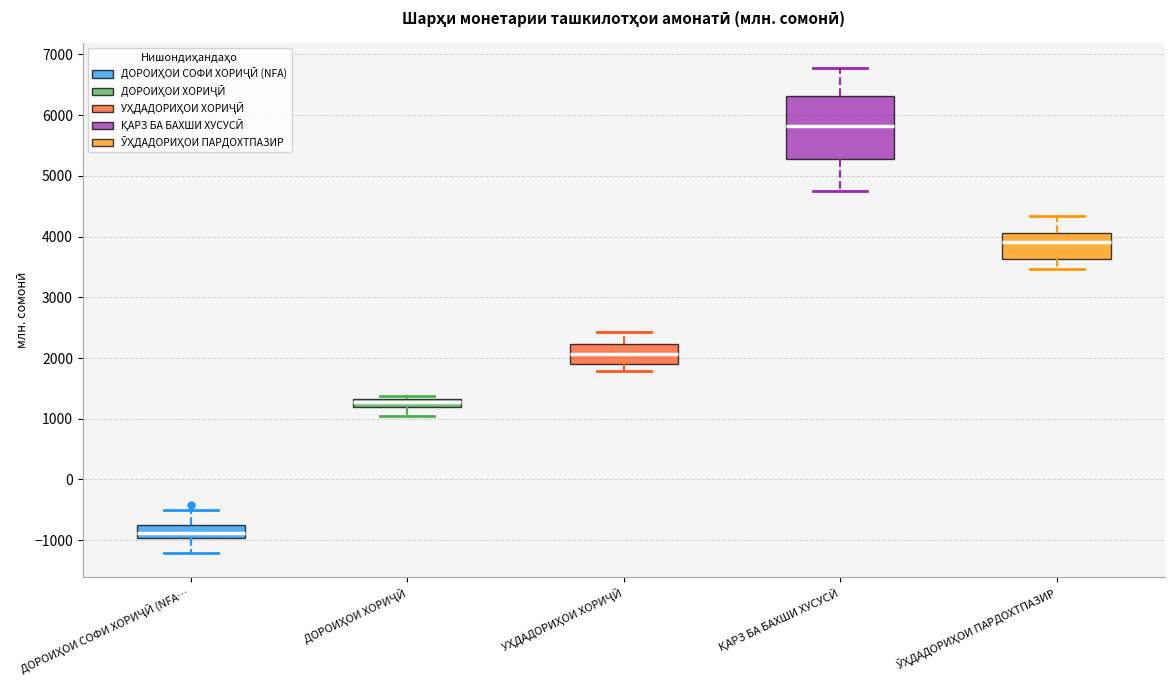

Comparing the boxes themselves (not the whiskers), which one is the tallest?

ҚАРЗ БА БАХШИ ХУСУСӢ